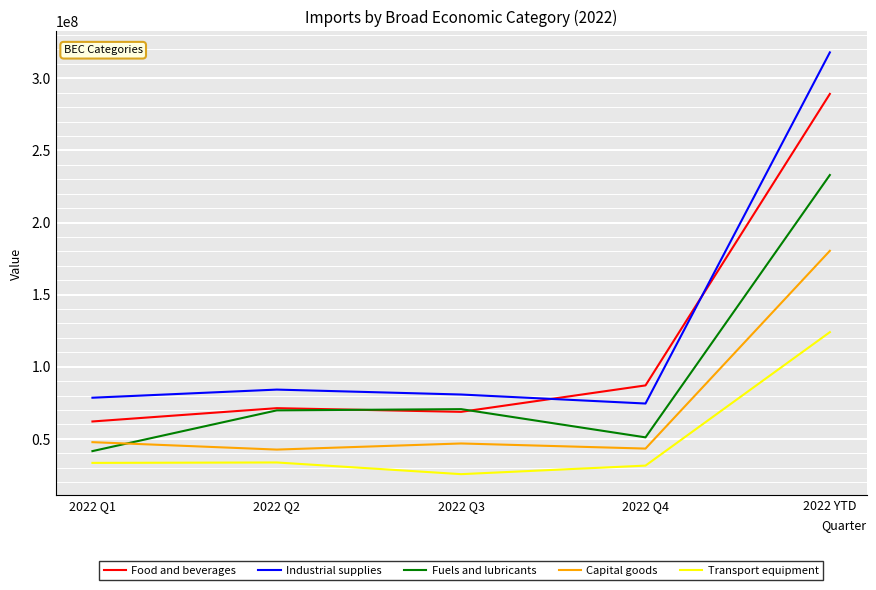

True or false: Fuels and lubricants has a value of 232922319.5 at 2022 YTD.

True